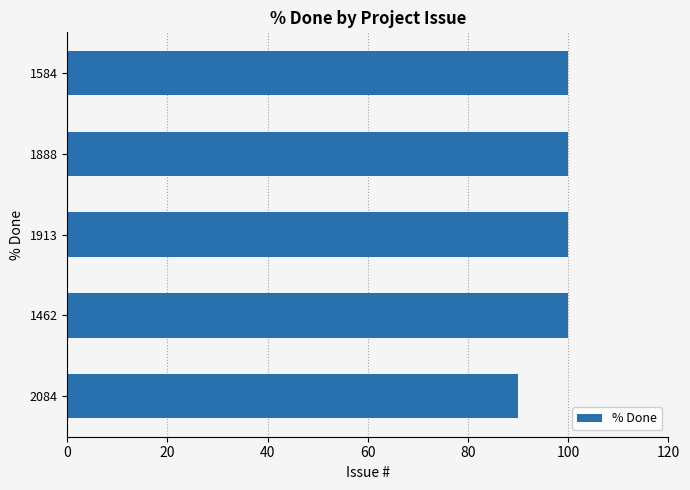

What is the ratio of the value at 1913 to the value at 1462?

1.0